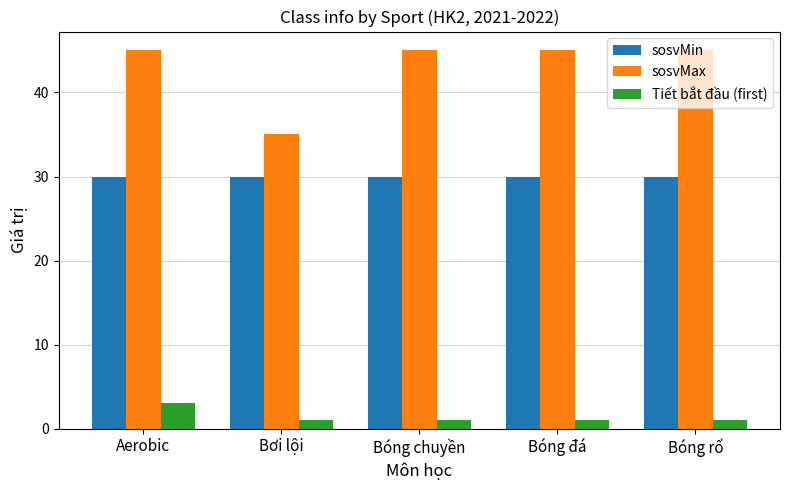

Which series has the widest spread of values?

sosvMax